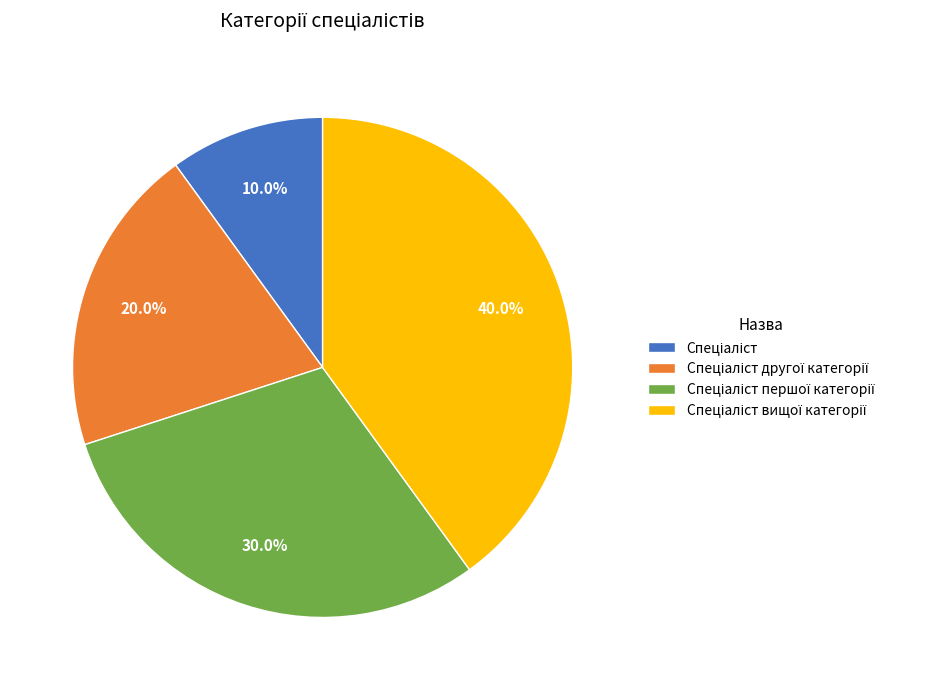

Does any single category account for the majority?

No